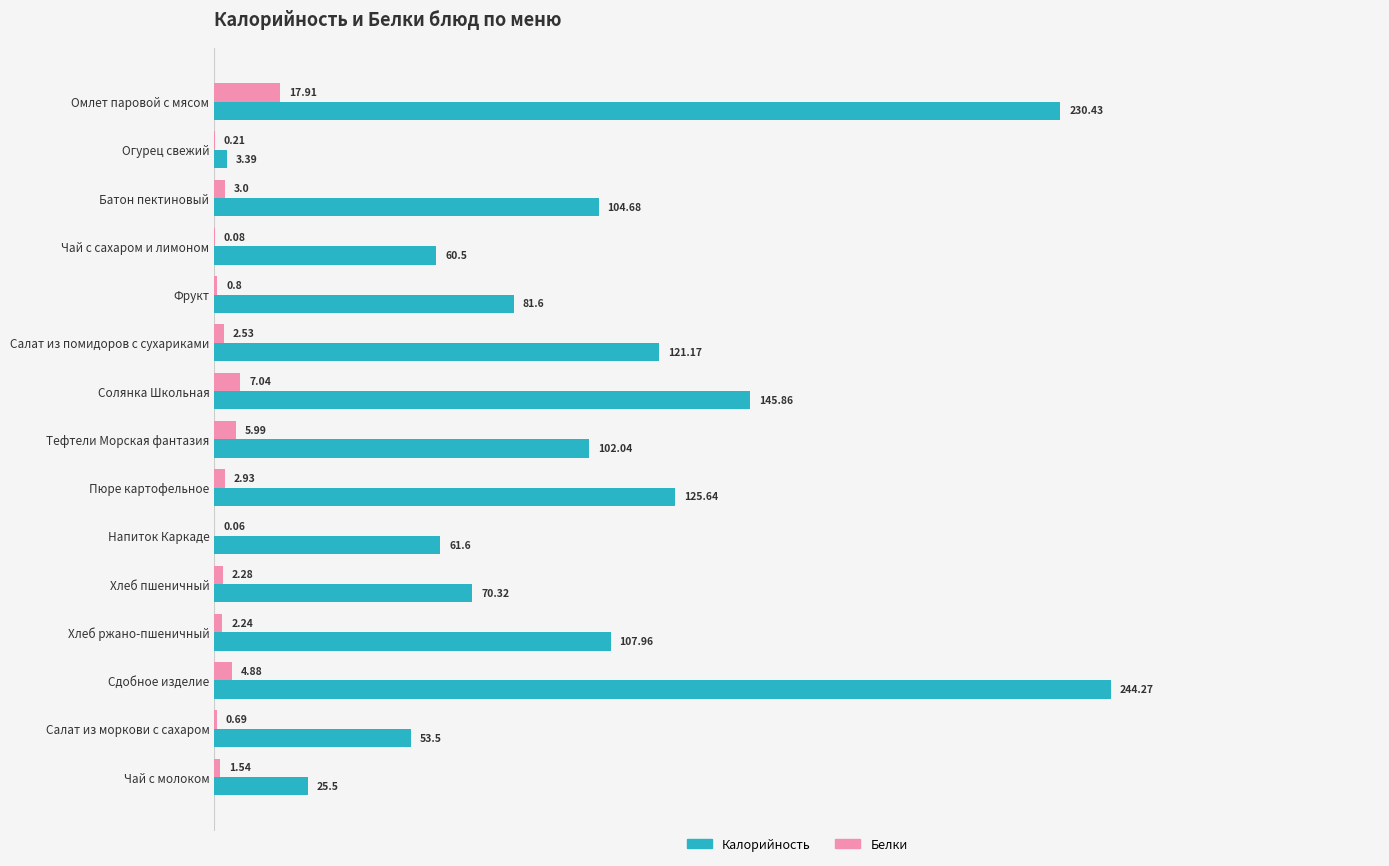

Which category has the highest value across all series?

Сдобное изделие